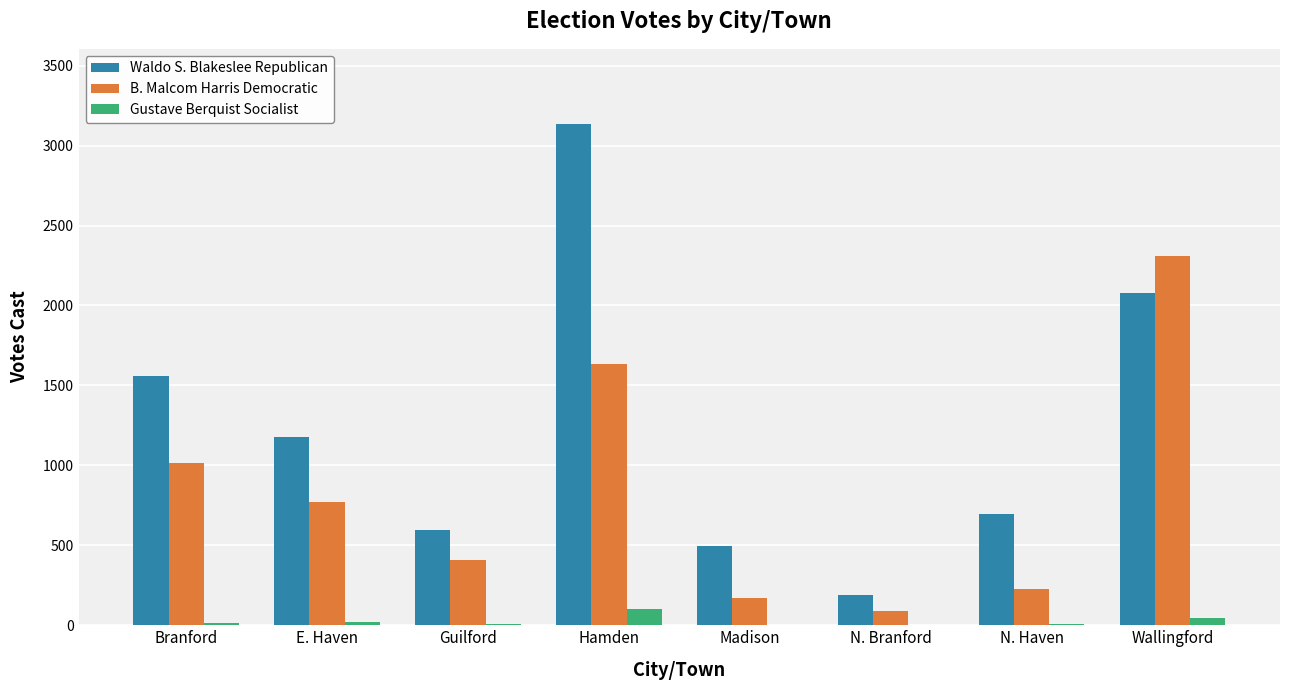

True or false: Waldo S. Blakeslee Republican has a value of 1557 at E. Haven.

False